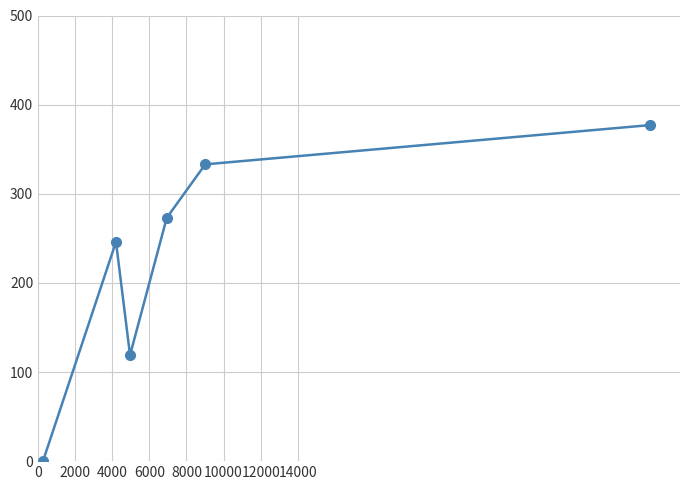

How many lines are shown in the chart?

1